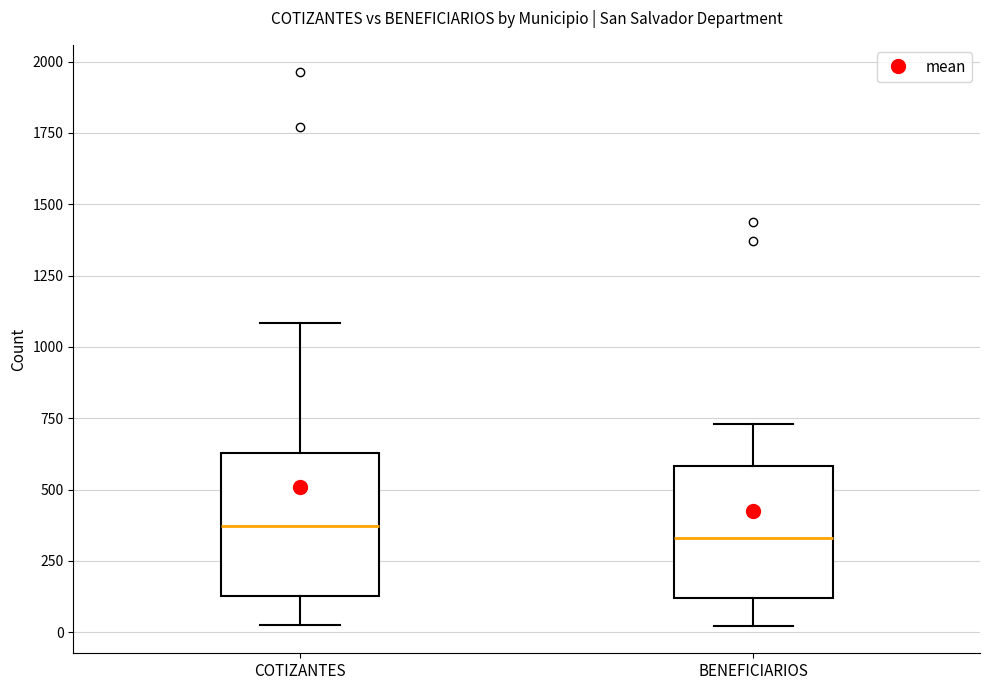

Where is the upper edge of the box for BENEFICIARIOS on the y-axis? The values are not printed on the chart, so give them approximately, as read against the axis.

600